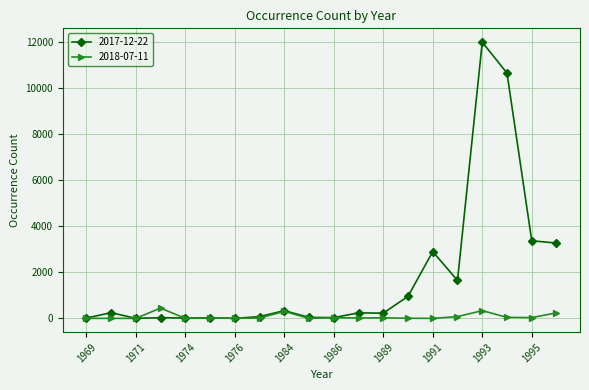

True or false: 2017-12-22 has more than 2 points higher than both neighbors.

True